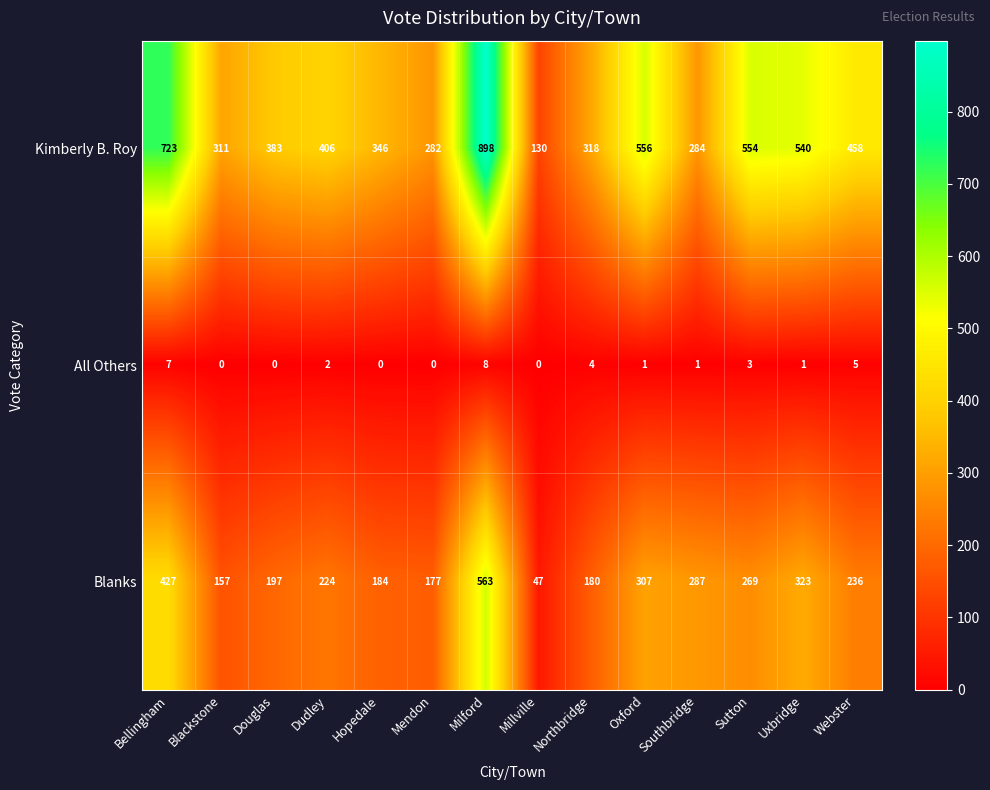

What is the sum of all Blanks values?

3578